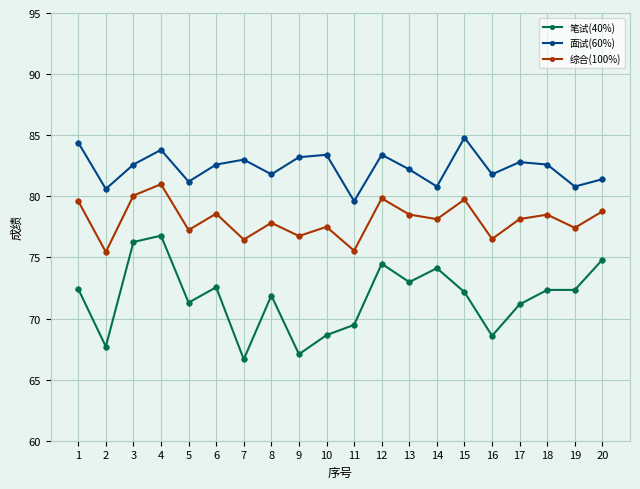

Rank the series by their maximum value, from highest to lowest.

面试(60%), 综合(100%), 笔试(40%)